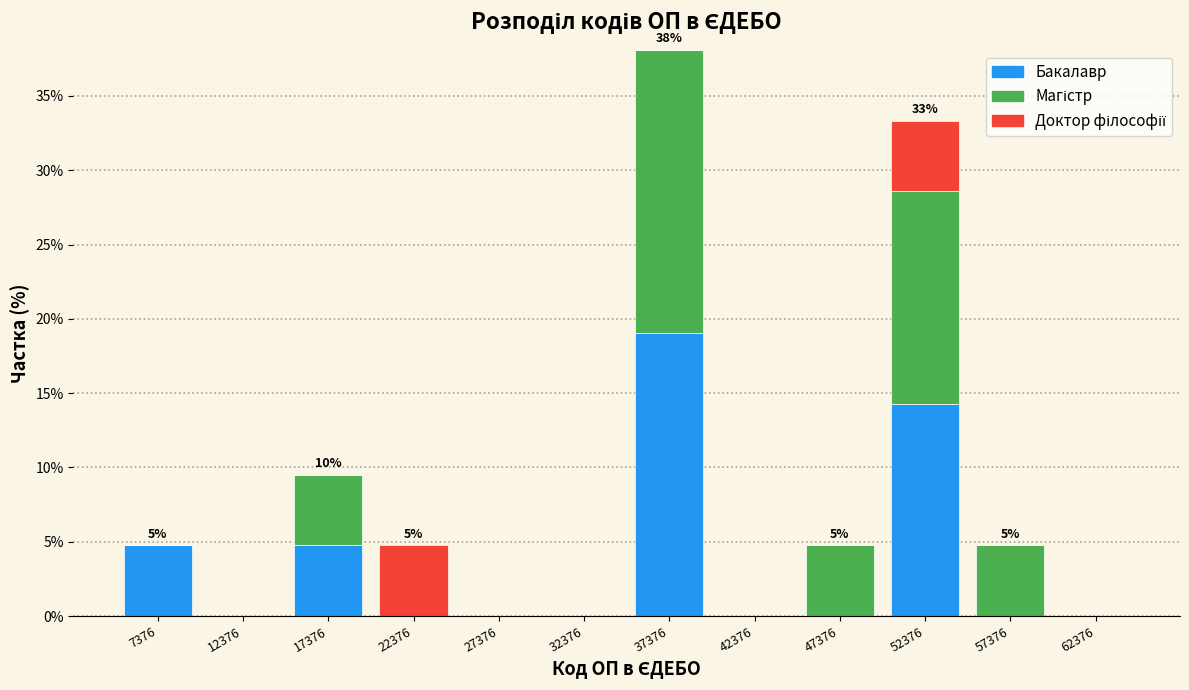

The Бакалавр series shows 0.0 at 32376. True or false?

True